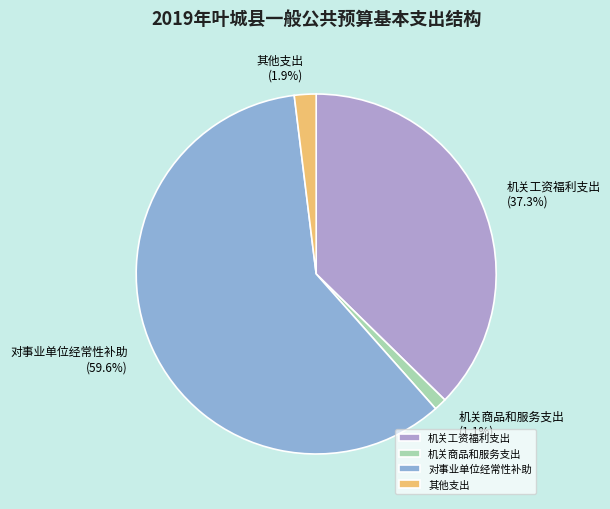

The 机关工资福利支出 slice represents 37% of the pie. True or false?

True